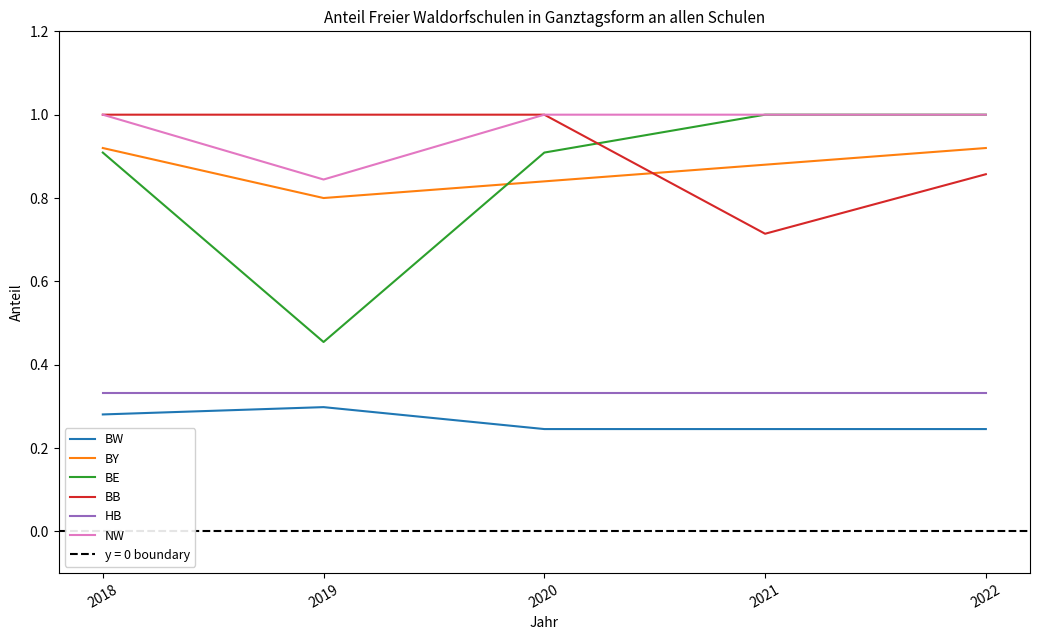

Rank the series at 2020 from lowest to highest value.

BW, HB, BY, BE, BB, NW